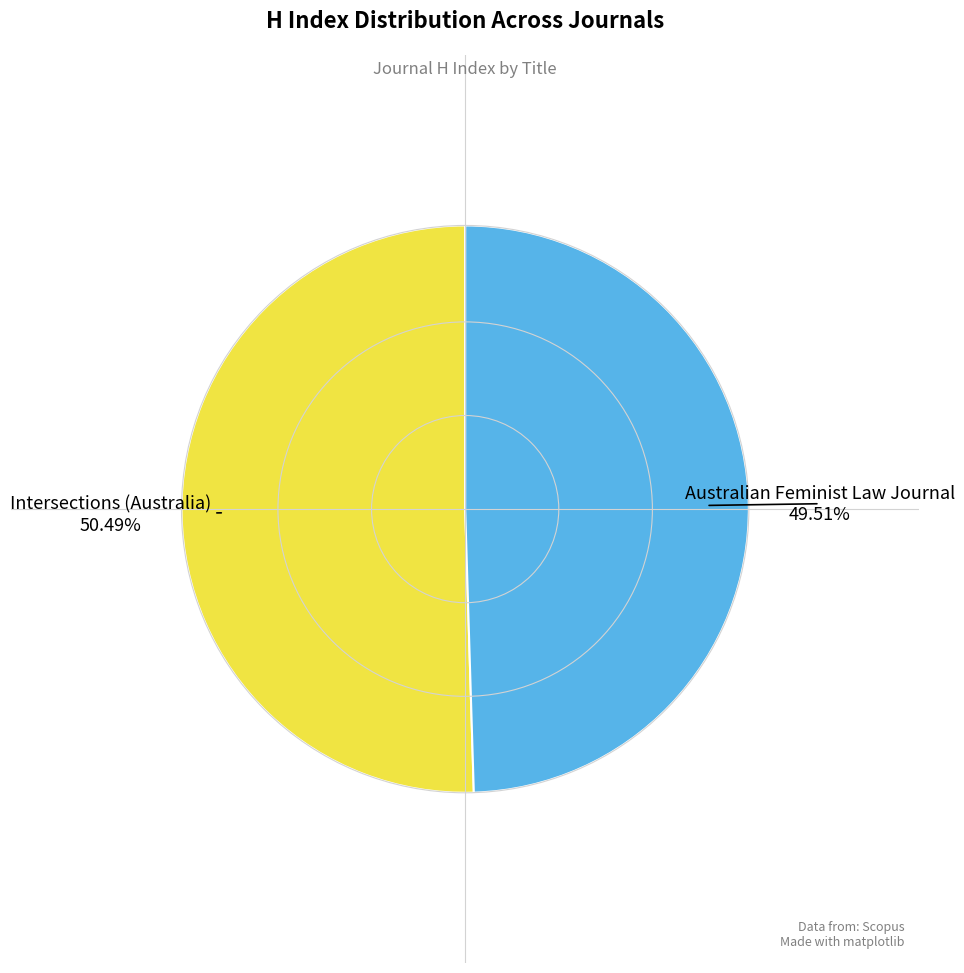

How many segments does this pie chart have?

2